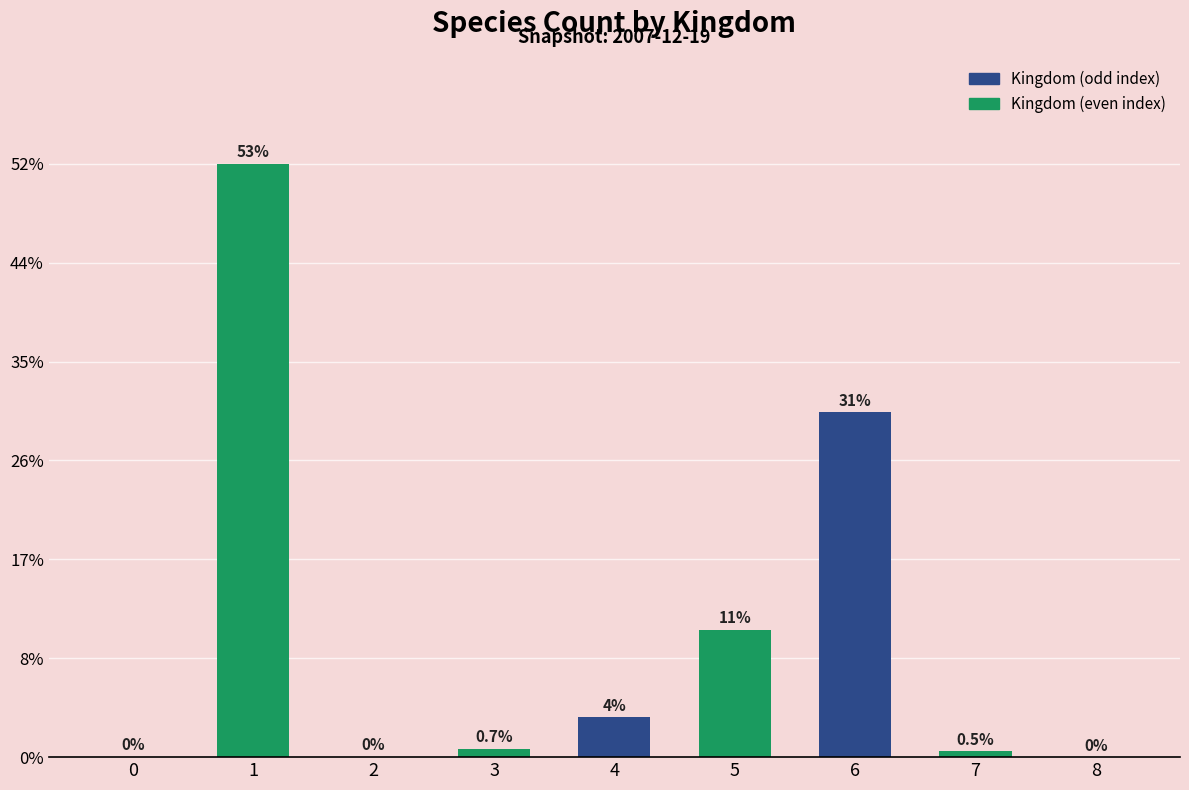

What is the sum of all values?

121304